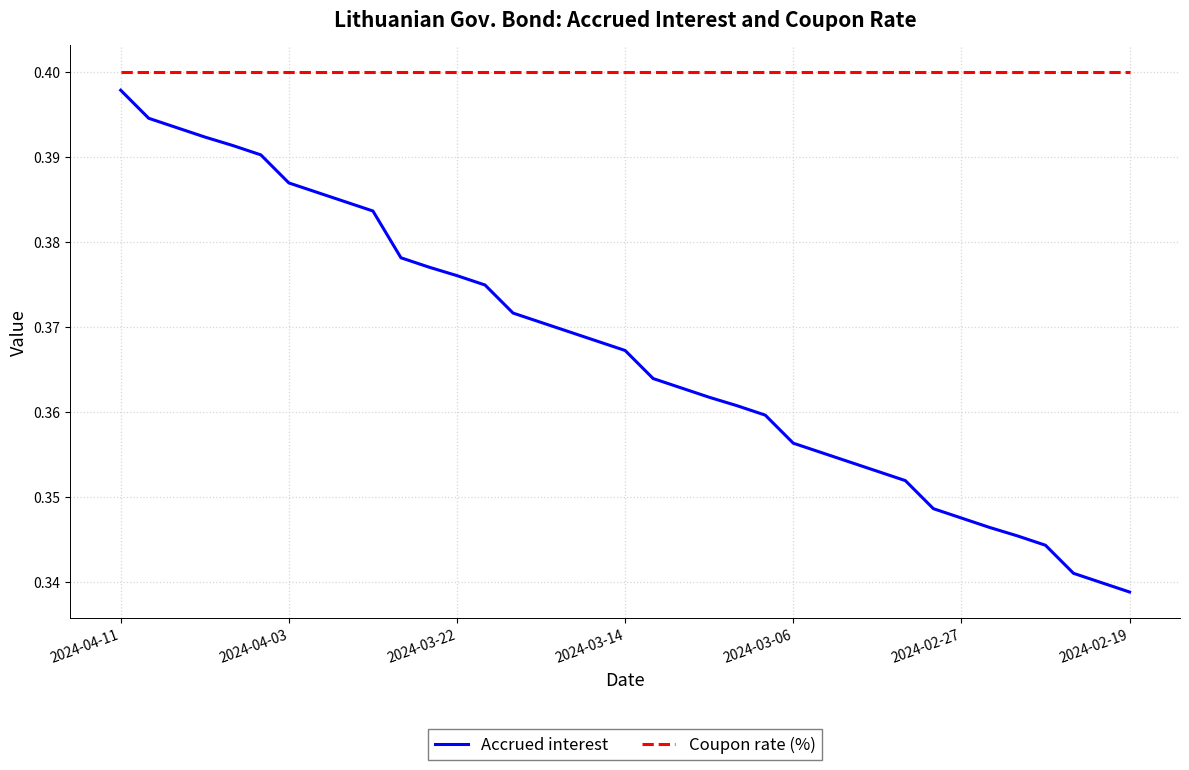

Rank the series by their average value, from lowest to highest.

Accrued interest, Coupon rate (%)